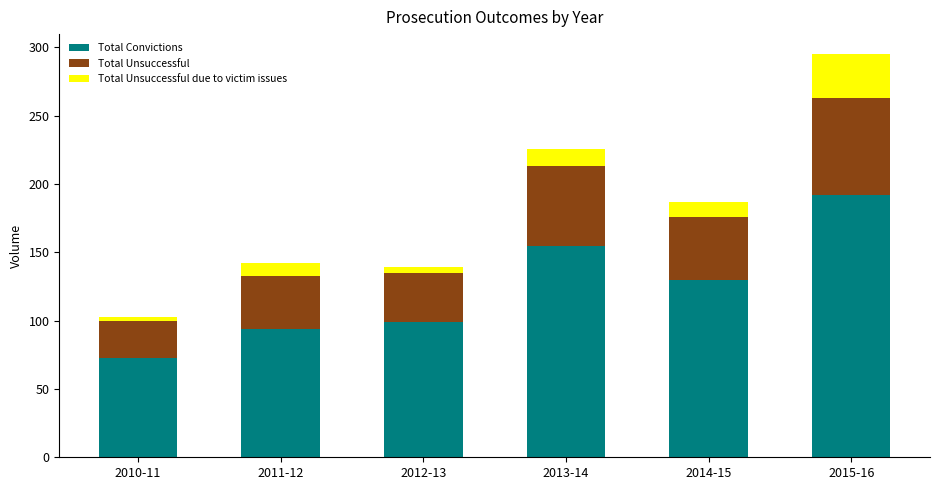

The value of Total Convictions at 2013-14 is 220. True or false?

False